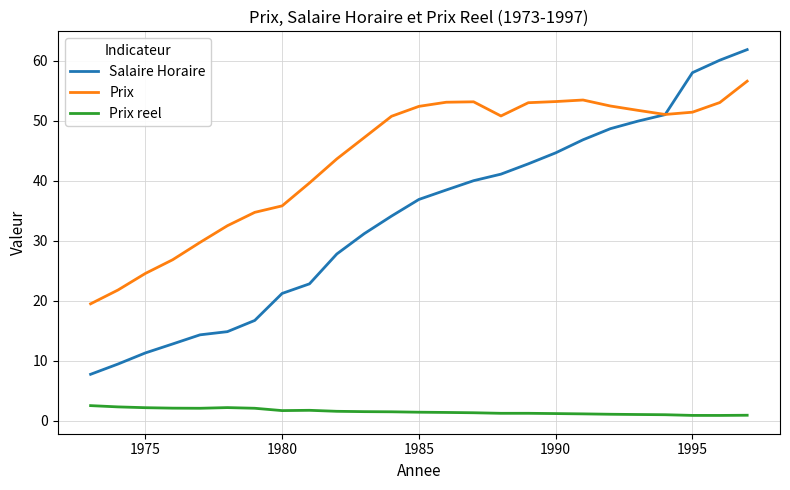

Which series has the widest spread of values?

Salaire Horaire